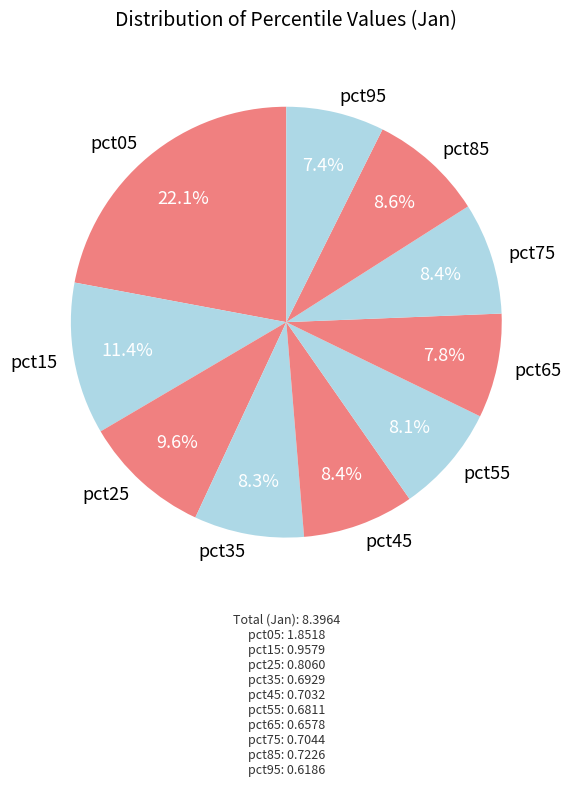

To the nearest percent, what percentage of the pie is pct95?

7%